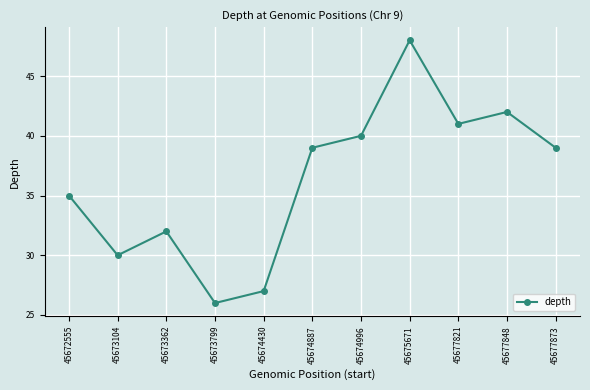

Is it true that the value at 45674887 is 64?

False